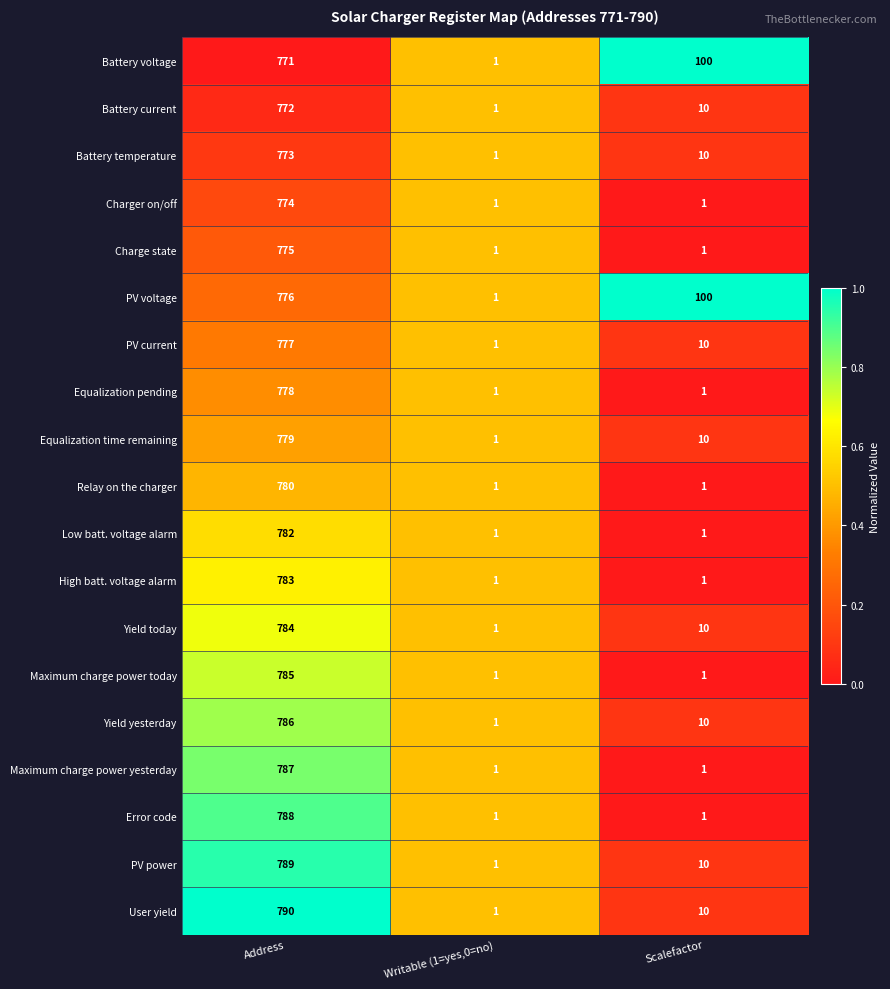

List the series in order of their peak value, highest first.

User yield, PV power, Error code, Maximum charge power yesterday, Yield yesterday, Maximum charge power today, Yield today, High batt. voltage alarm, Low batt. voltage alarm, Relay on the charger, Equalization time remaining, Equalization pending, PV current, PV voltage, Charge state, Charger on/off, Battery temperature, Battery current, Battery voltage